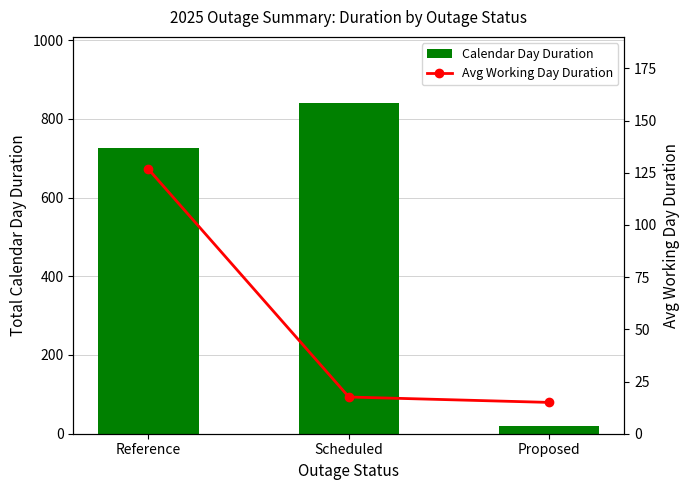

Rank the series at Scheduled from highest to lowest value.

Calendar Day Duration, Avg Working Day Duration